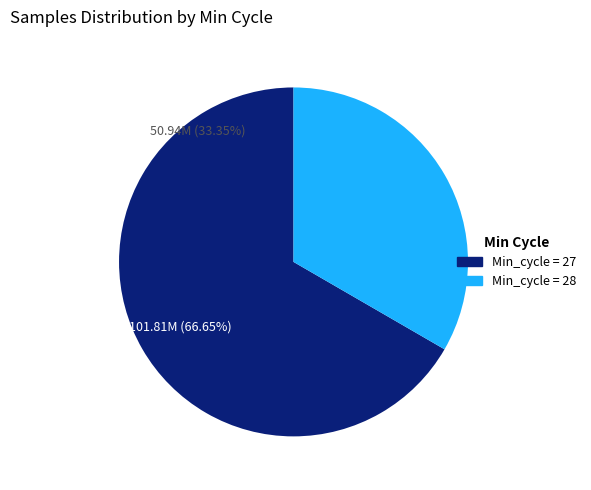

What is the largest slice in the pie chart?

27